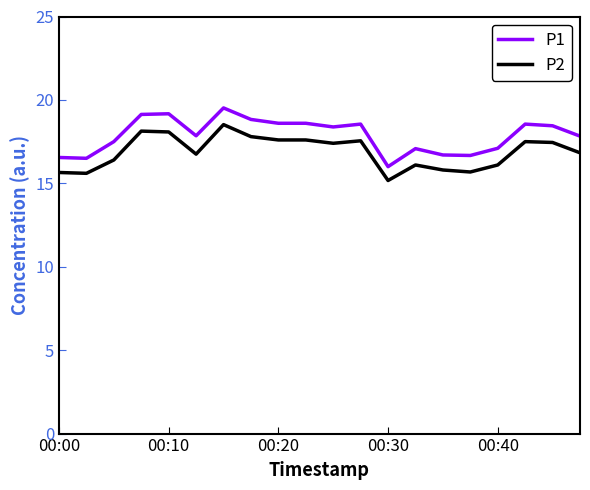

True or false: P1 and P2 intersect in this chart.

False